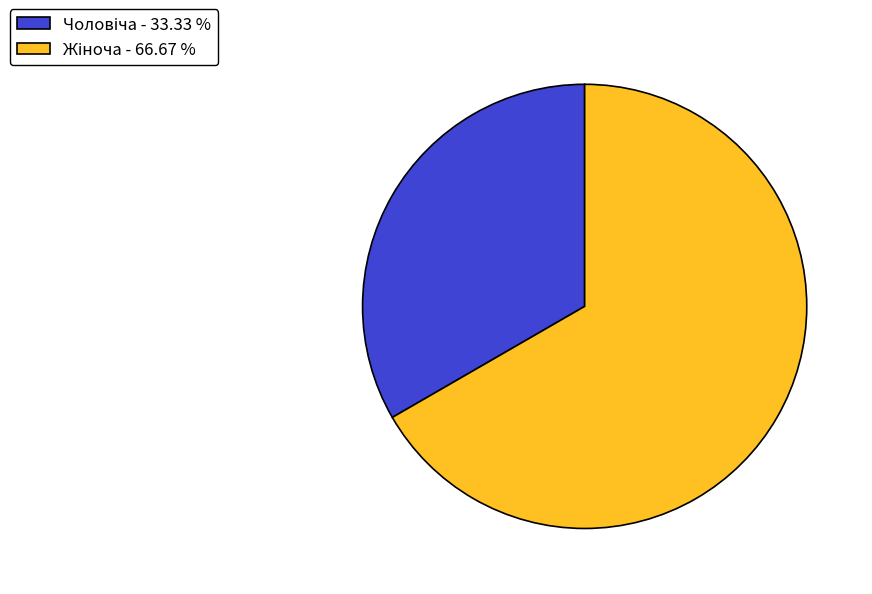

Does any single category account for the majority?

Yes